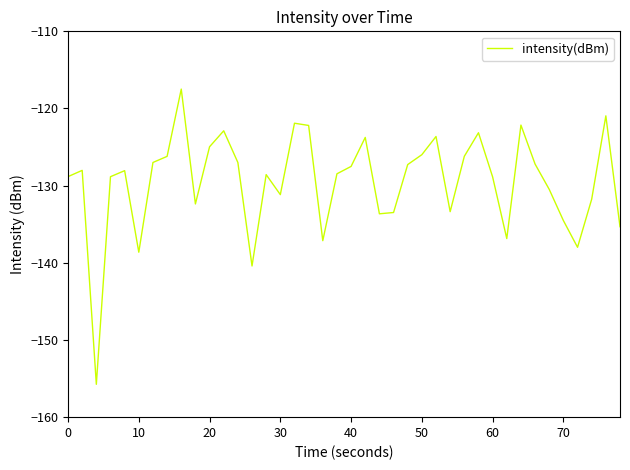

What is the maximum value shown in the chart?

-117.5